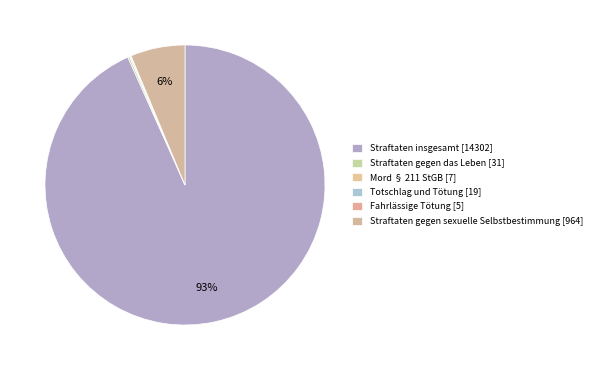

To the nearest percent, what is the difference between the largest and smallest slice percentages?

93%